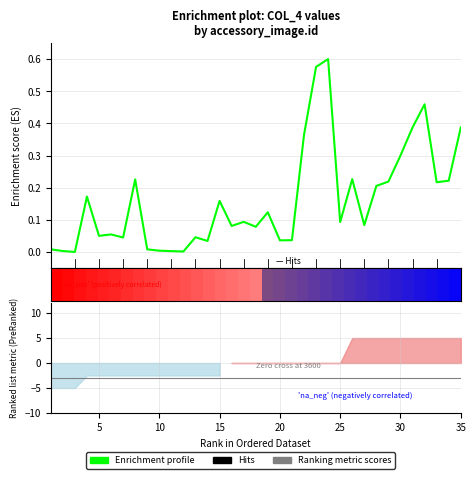

What is the value of the Ranking metric scores bar at the 17th from the left?

-3.0